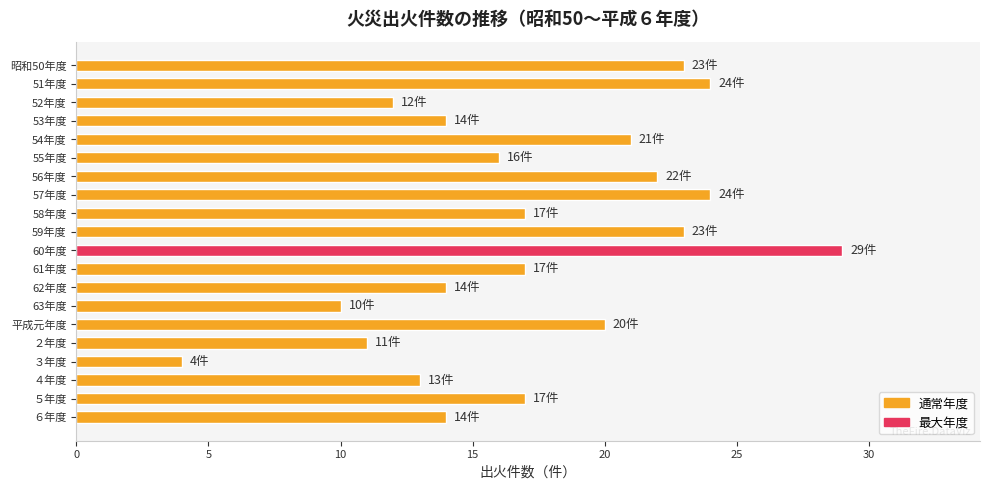

What is the sum of all values?

345